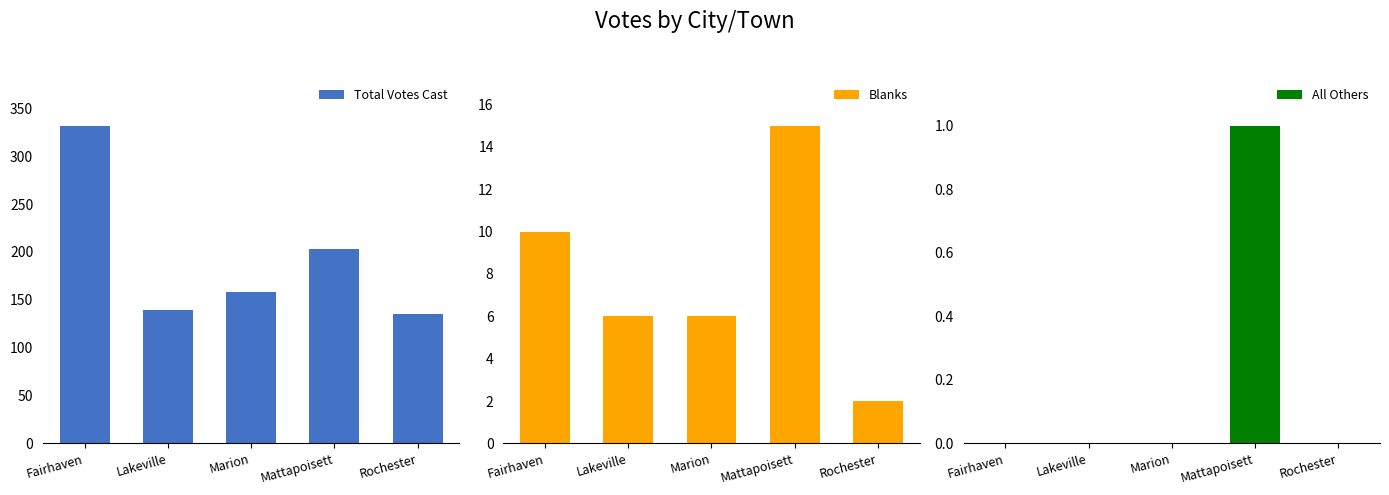

Is it true that All Others equals 0 at Marion?

True